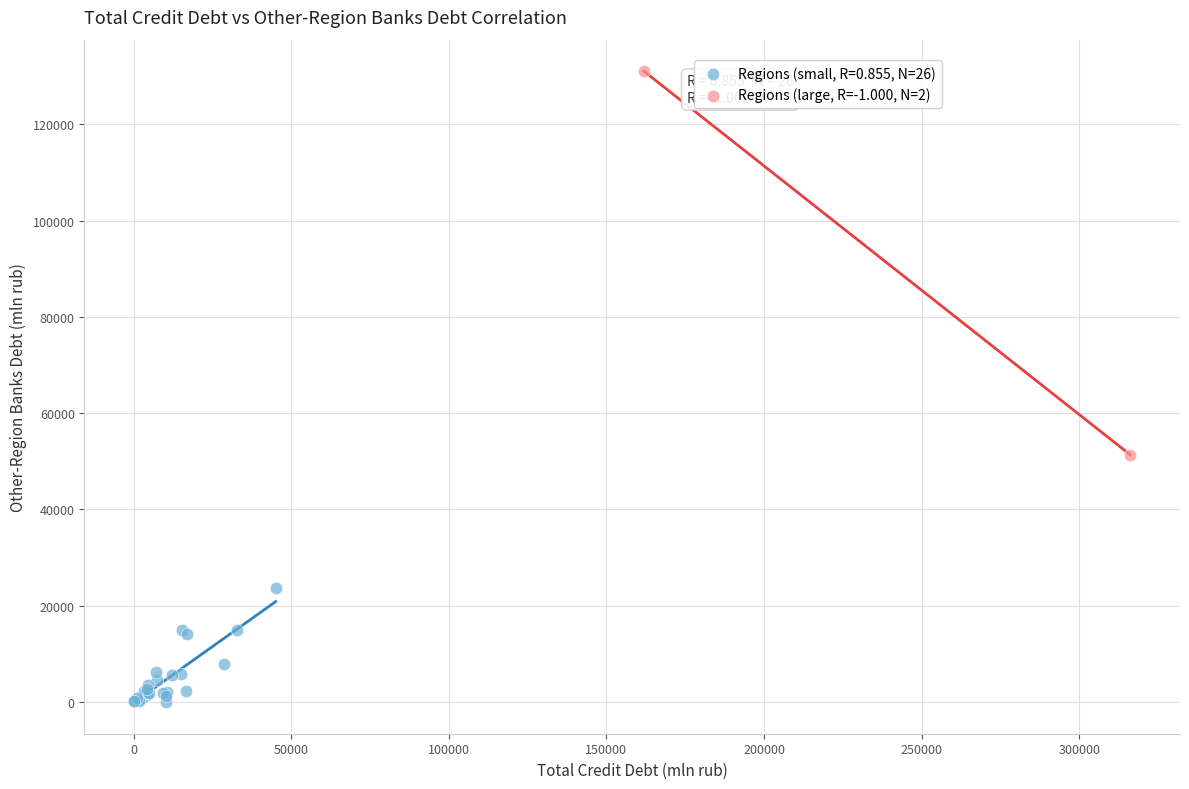

What are all the series names shown in the legend?

Regions (small, R=0.855, N=26), Regions (large, R=-1.000, N=2)